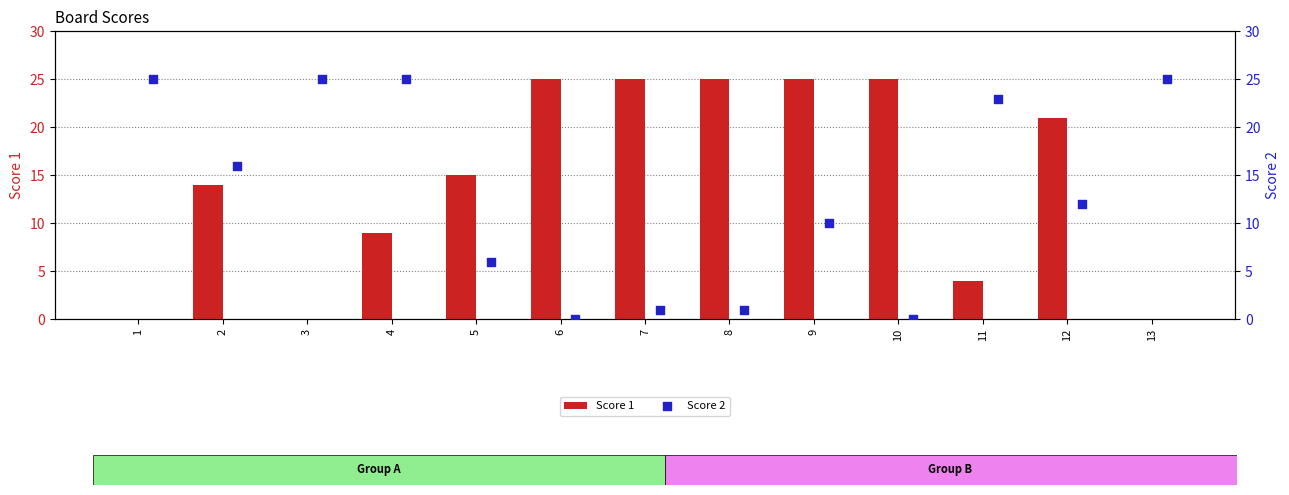

Which series has the largest total across all categories?

Score 1